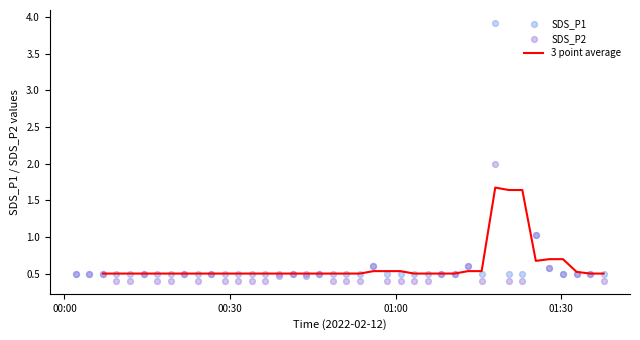

Which series has the largest Y range (max minus min)?

SDS_P1